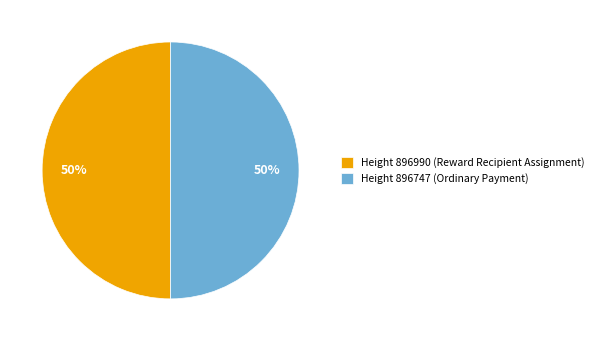

The Height 896990 (Reward Recipient Assignment) slice represents 40% of the pie. True or false?

False